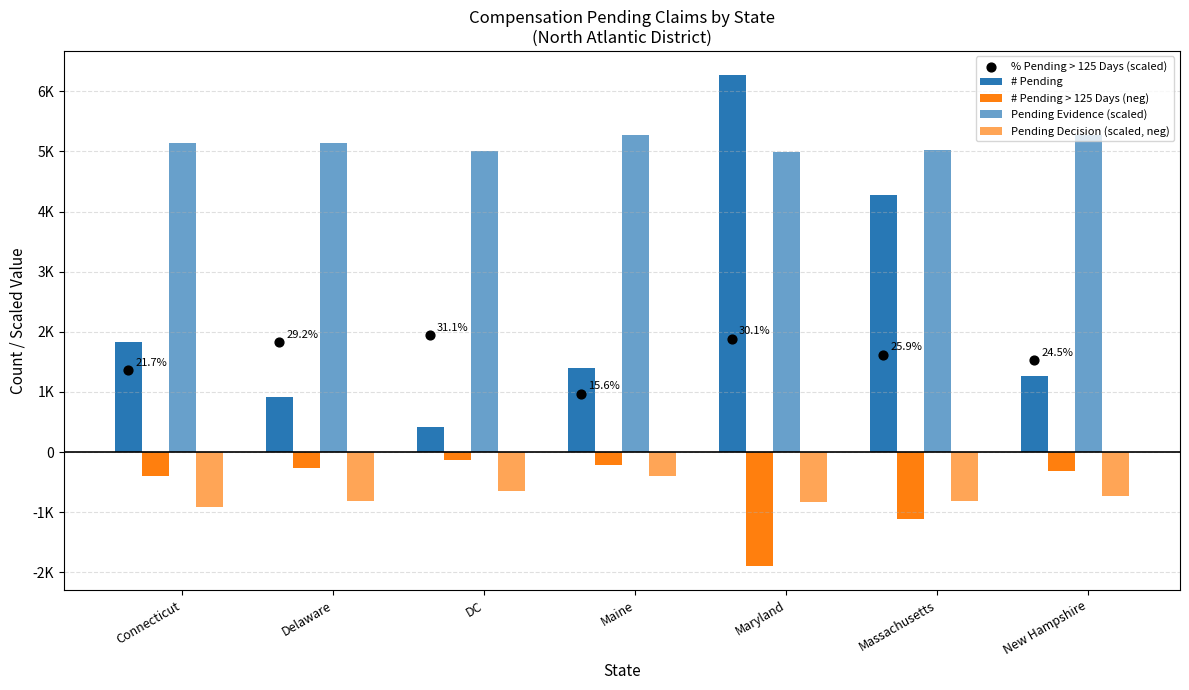

Which series has the largest Y range (max minus min)?

# Pending